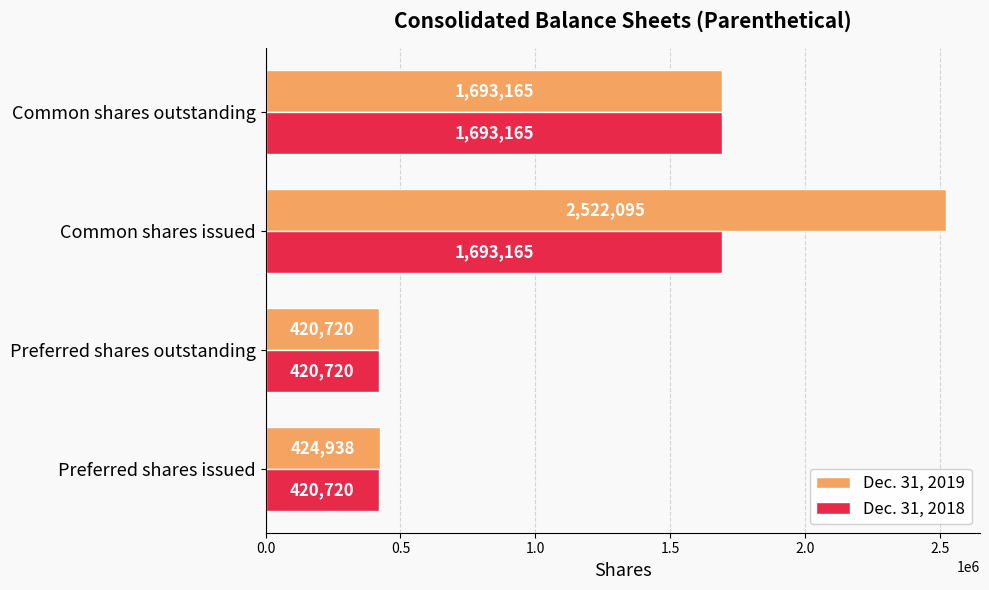

Rank the series at Common shares issued from lowest to highest value.

Dec. 31, 2018, Dec. 31, 2019